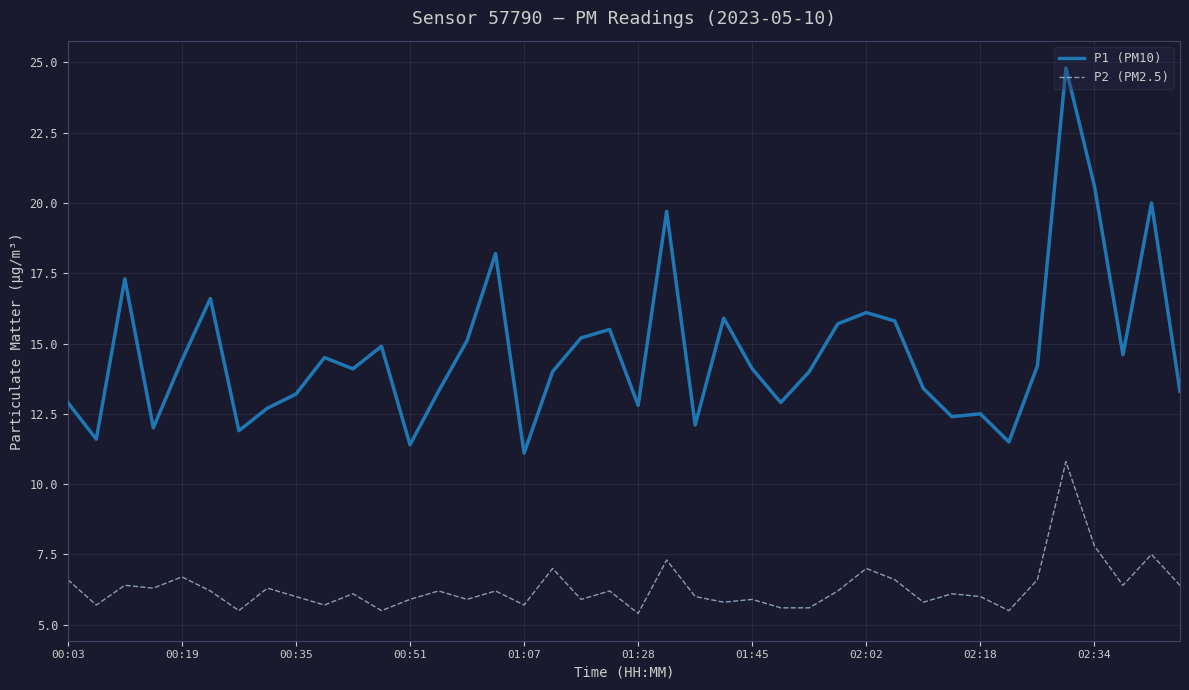

Which series has the widest spread of values?

P1 (PM10)